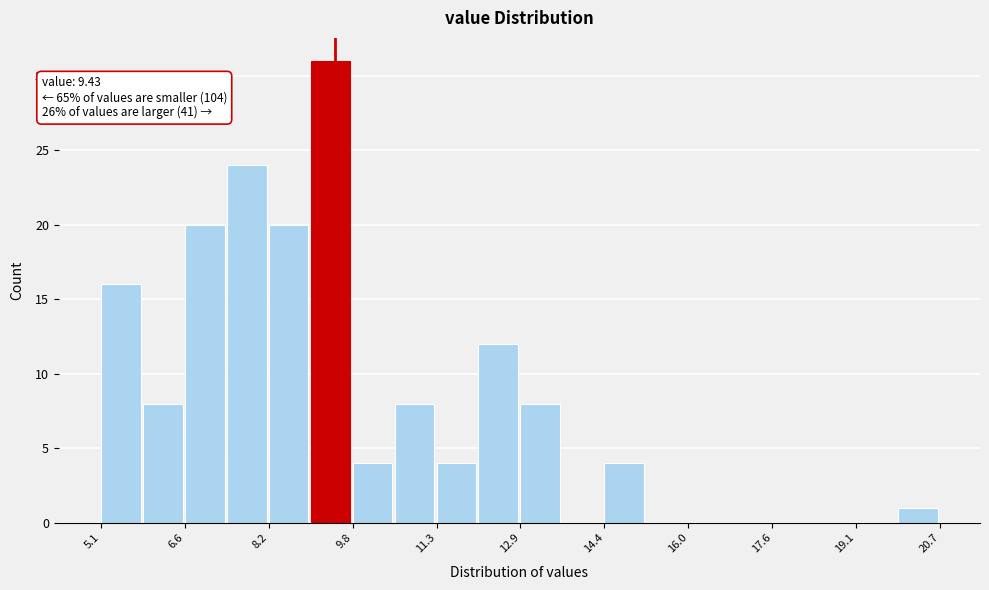

Around what value on the x-axis is the tallest bar? Give the approximate position of its centre, as read against the axis.

9.4